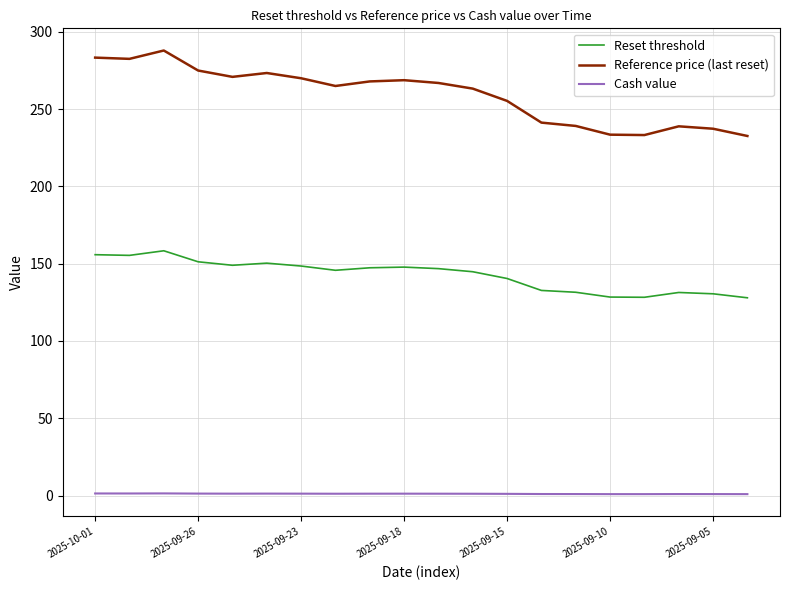

List the series in order of their peak value, highest first.

Reference price (last reset), Reset threshold, Cash value